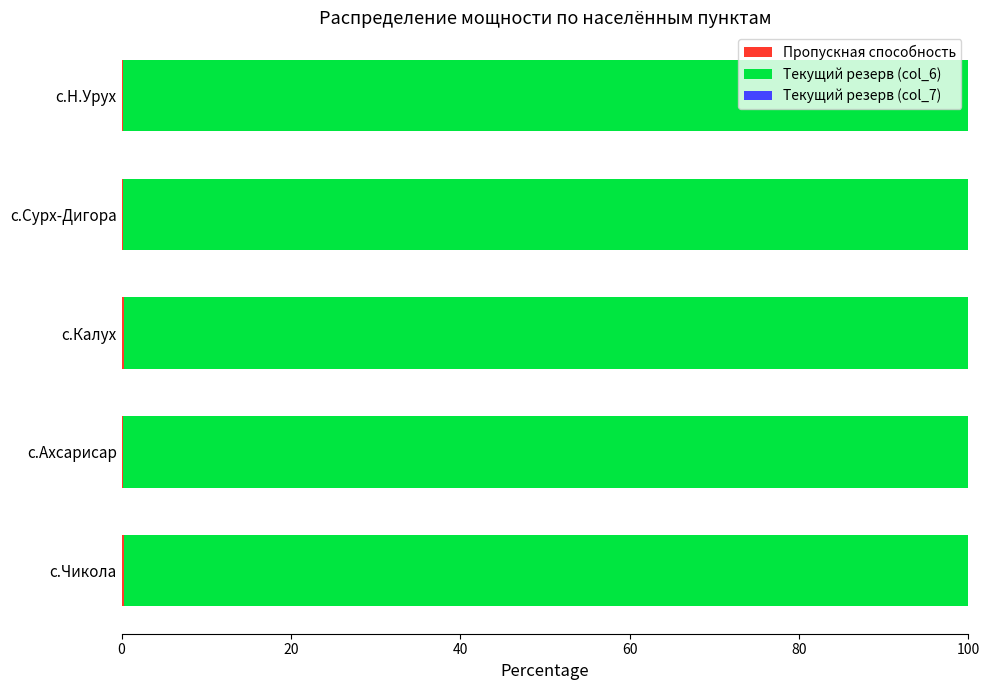

Count the number of data series in this chart.

3